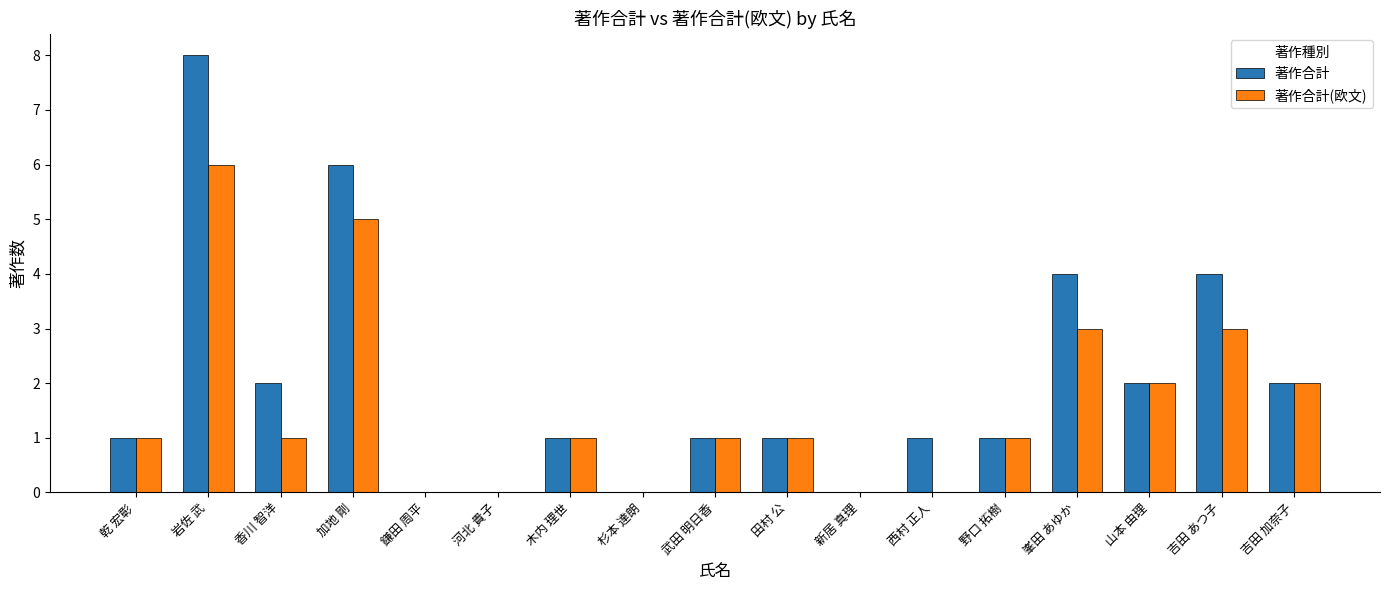

What is the sum of all 著作合計 values?

34